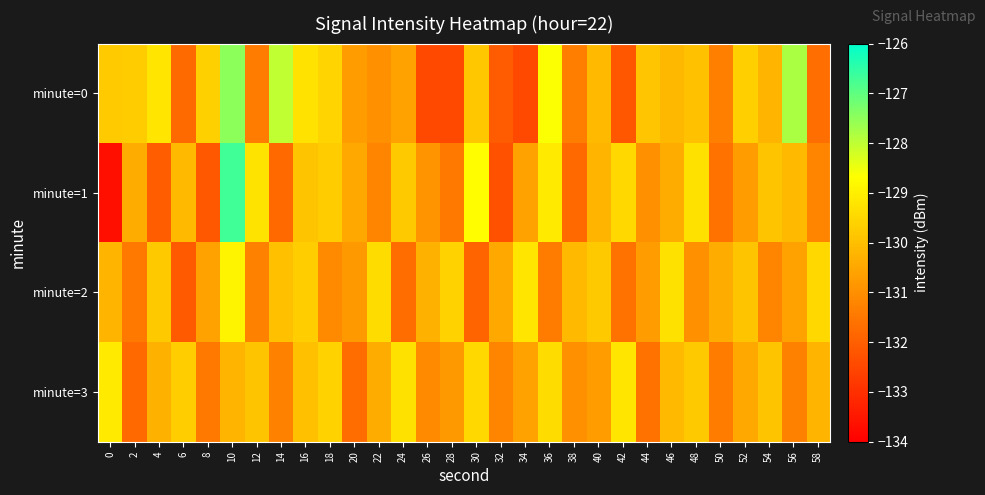

Reading right to left, transcribe all the data shown in this chart.

minute=0: 58=-131.7	56=-127.8	54=-130.2	52=-129.7	50=-131.3	48=-130.0	46=-130.2	44=-129.9	42=-132.2	40=-130.1	38=-131.4	36=-128.6	34=-132.5	32=-132.1	30=-129.8	28=-132.4	26=-132.5	24=-130.6	22=-131.0	20=-130.7	18=-129.6	16=-129.3	14=-128.0	12=-131.4	10=-127.5	8=-129.6	6=-131.8	4=-129.2	2=-129.7	0=-129.8
minute=1: 58=-131.2	56=-130.1	54=-129.9	52=-130.7	50=-131.6	48=-129.3	46=-130.4	44=-131.0	42=-129.5	40=-130.2	38=-131.8	36=-129.1	34=-130.6	32=-132.3	30=-128.7	28=-131.5	26=-130.9	24=-129.8	22=-131.2	20=-130.5	18=-129.7	16=-129.9	14=-131.8	12=-129.2	10=-126.7	8=-132.1	6=-130.1	4=-132.1	2=-130.4	0=-133.7
minute=2: 58=-129.5	56=-130.6	54=-131.2	52=-129.9	50=-130.4	48=-131.0	46=-129.3	44=-130.7	42=-131.6	40=-129.8	38=-130.1	36=-131.4	34=-129.2	32=-130.5	30=-131.9	28=-129.6	26=-130.3	24=-131.7	22=-129.4	20=-130.8	18=-131.1	16=-129.7	14=-130.0	12=-131.3	10=-128.9	8=-130.6	6=-132.1	4=-129.8	2=-131.5	0=-130.2
minute=3: 58=-130.2	56=-131.3	54=-129.9	52=-130.5	50=-131.4	48=-129.8	46=-130.1	44=-131.6	42=-129.2	40=-130.7	38=-131.0	36=-129.4	34=-130.6	32=-131.2	30=-129.5	28=-130.8	26=-131.1	24=-129.3	22=-130.4	20=-131.7	18=-129.6	16=-130.0	14=-131.3	12=-129.9	10=-130.2	8=-131.5	6=-129.7	4=-130.3	2=-131.8	0=-129.1